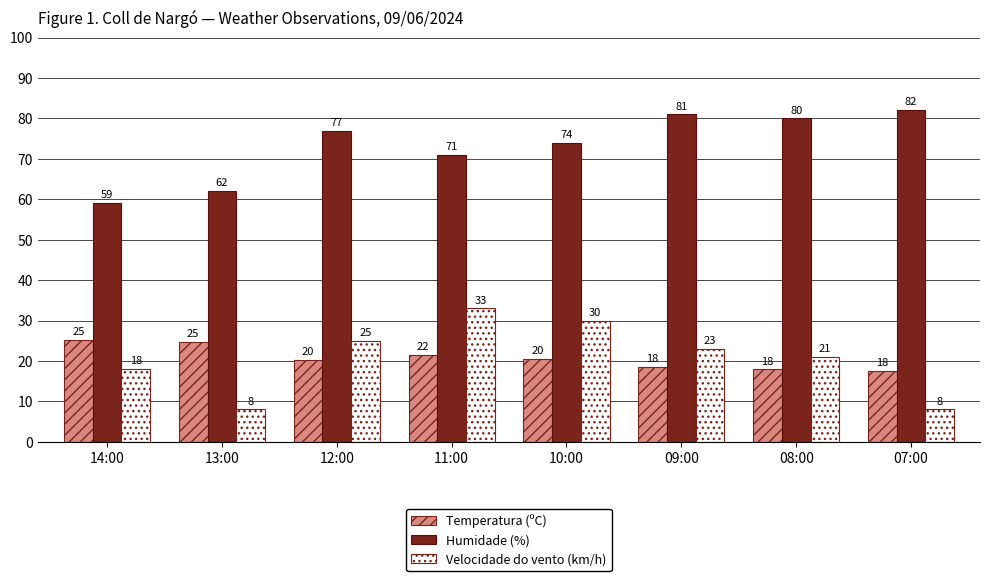

True or false: Temperatura (ºC) has a value of 26.7 at 10:00.

False